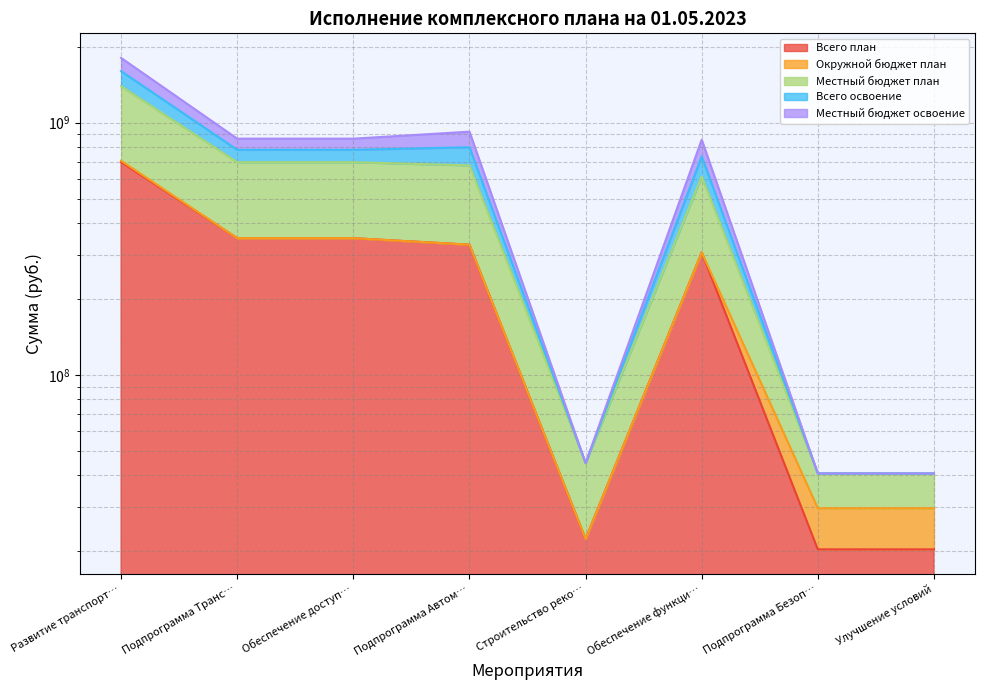

What is the maximum value shown in the chart?

1807084230.6